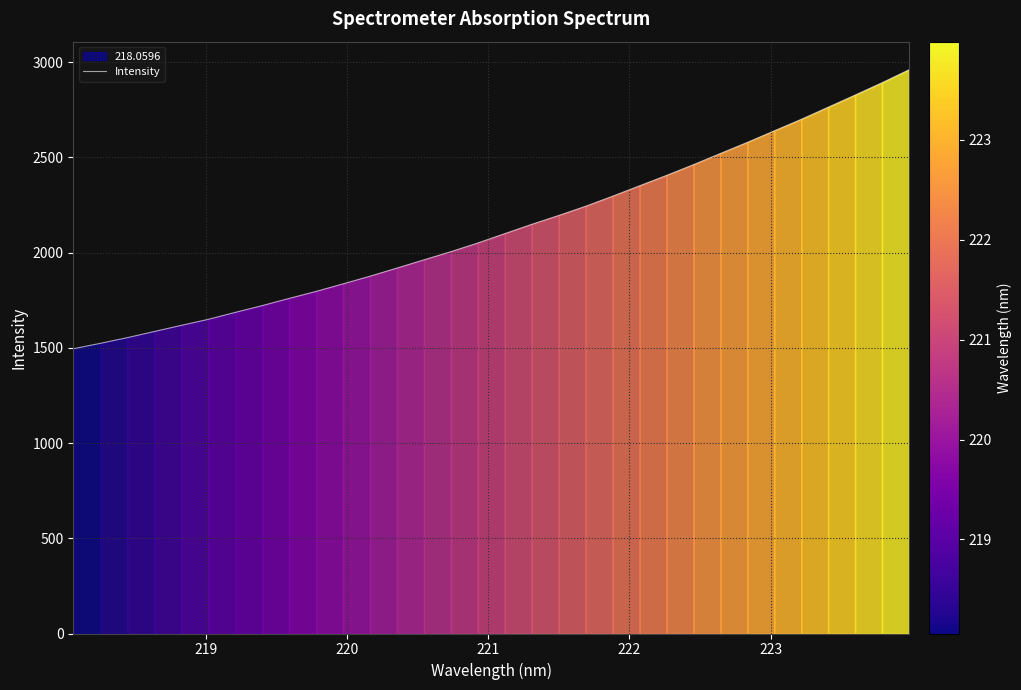

What is the highest value of the Intensity series?

2959.3